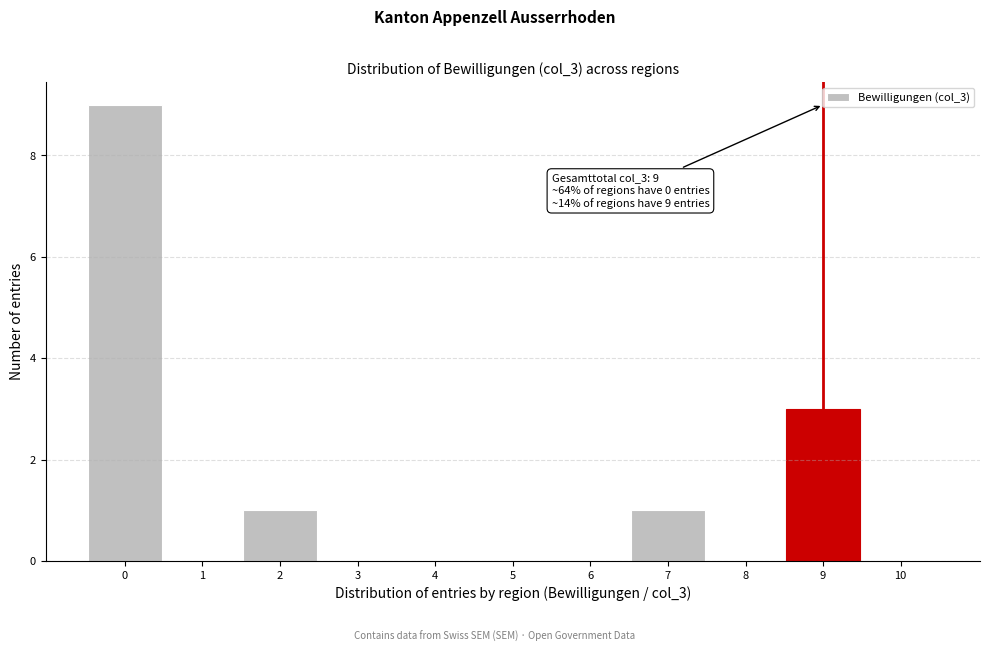

Which range on the x-axis has the tallest bar?

-0.5 to 0.5